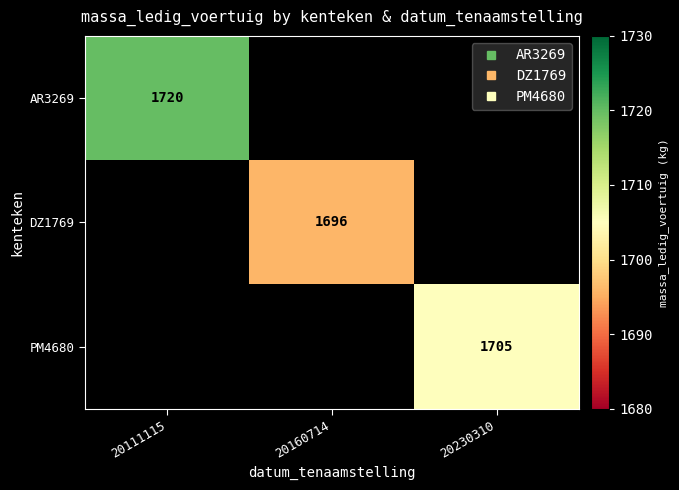

How many values in PM4680 are above zero?

1